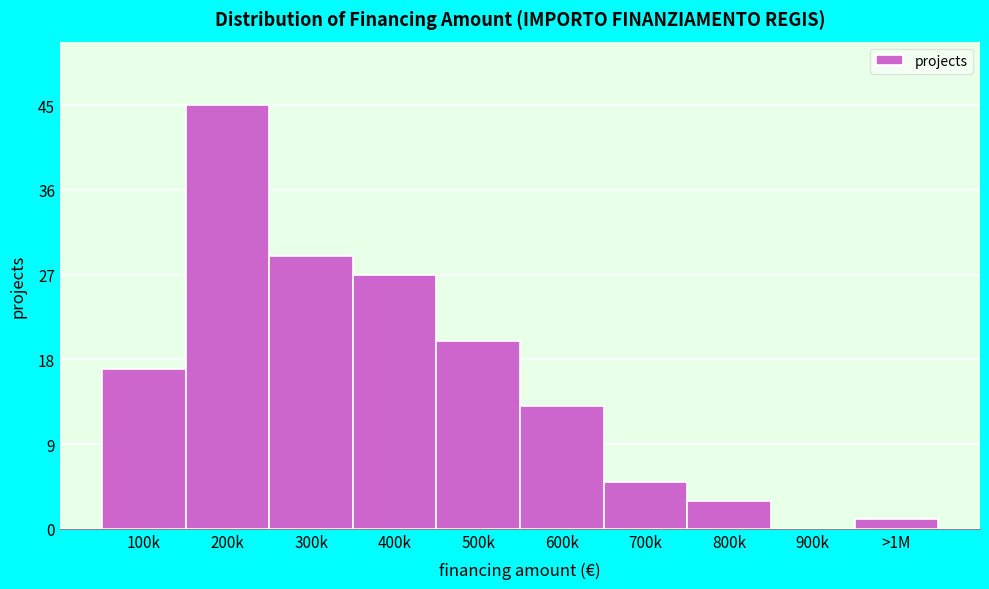

Reading left to right, list all the values displayed in this chart.

100k=17	200k=45	300k=29	400k=27	500k=20	600k=13	700k=5	800k=3	900k=0	>1M=1